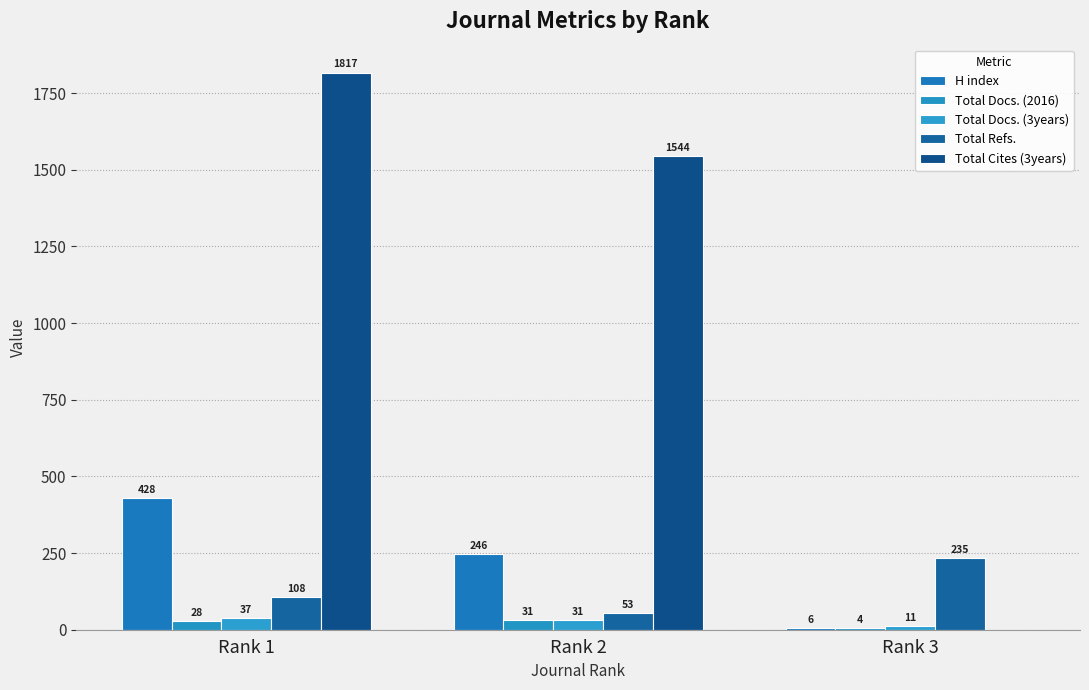

How many groups of bars are there?

3